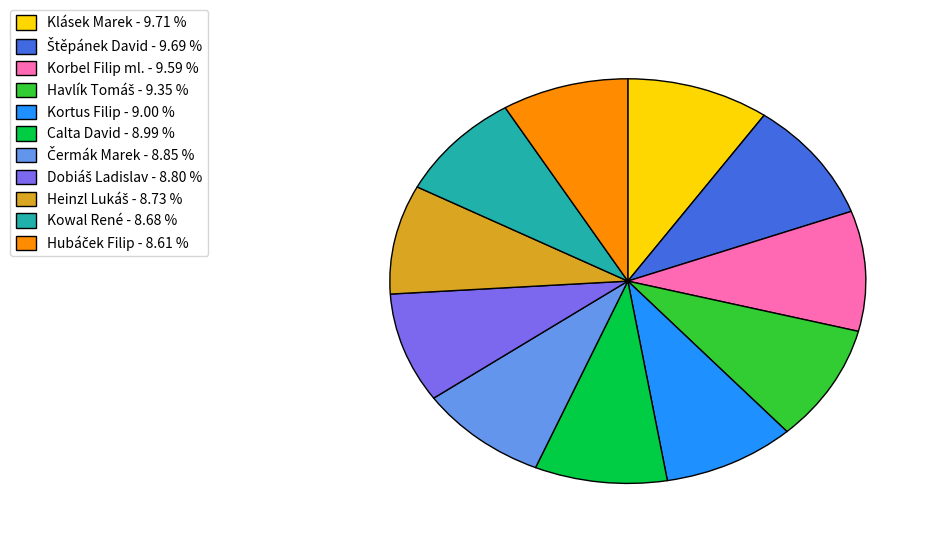

Is there any slice that represents more than half of the pie?

No